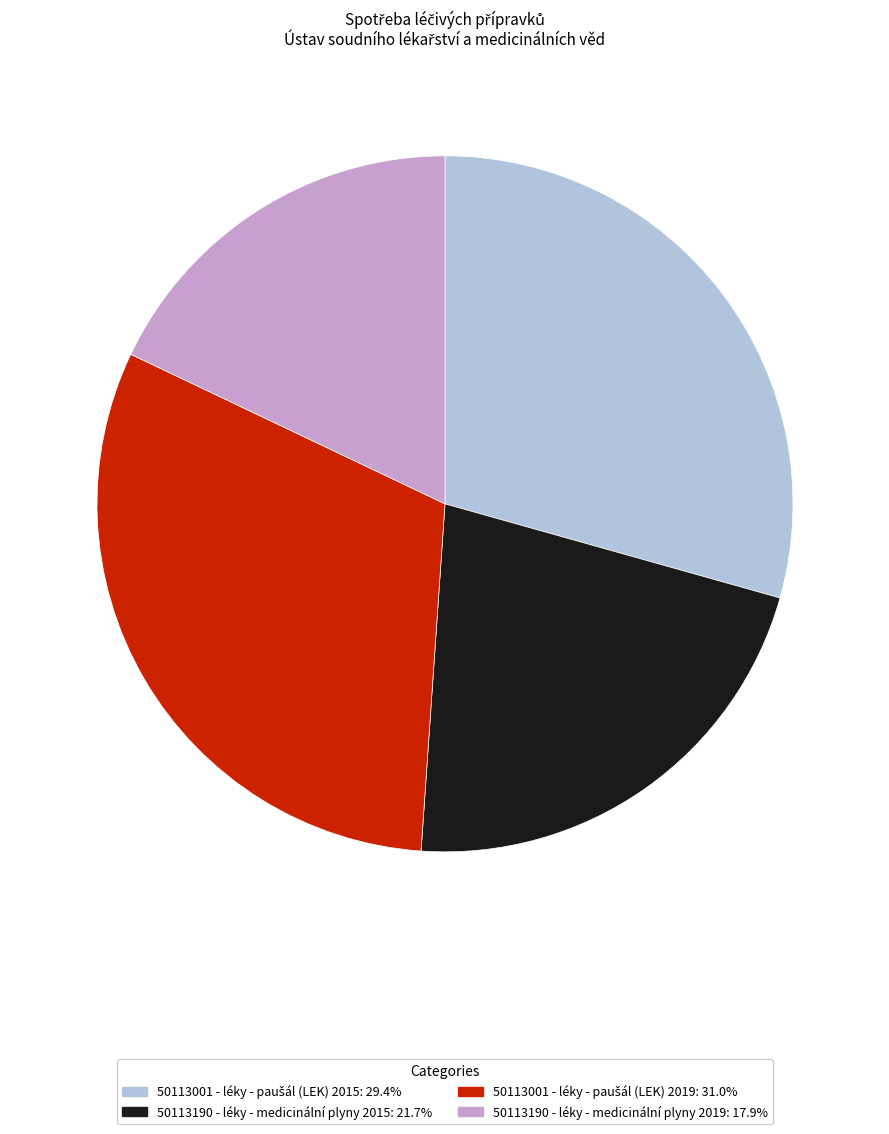

Is there a majority slice in this chart?

No